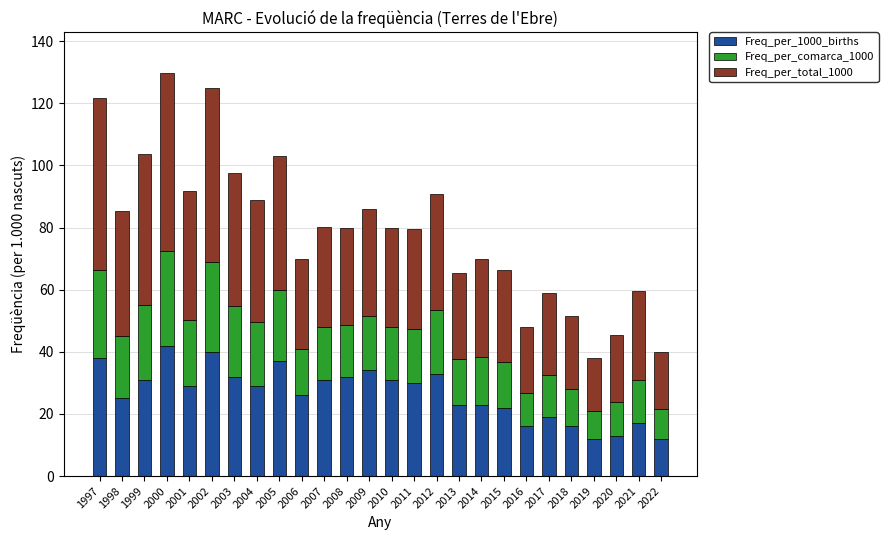

Is it true that Freq_per_1000_births equals 29.0 at 2001?

True